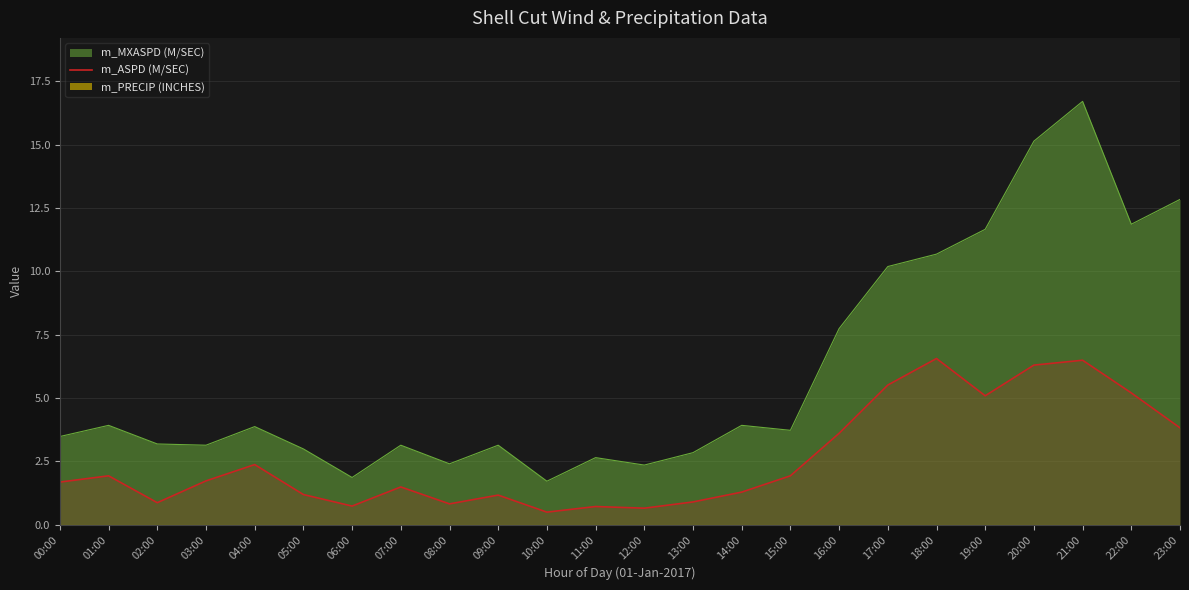

How many lines are shown in the chart?

1